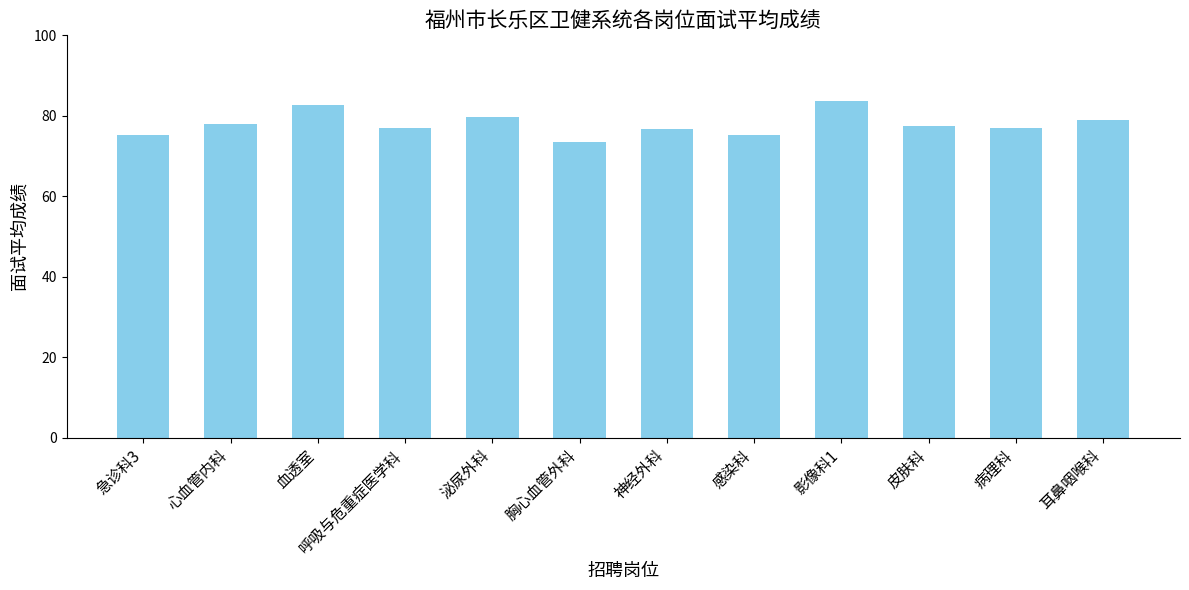

How many categories are shown in the chart?

12